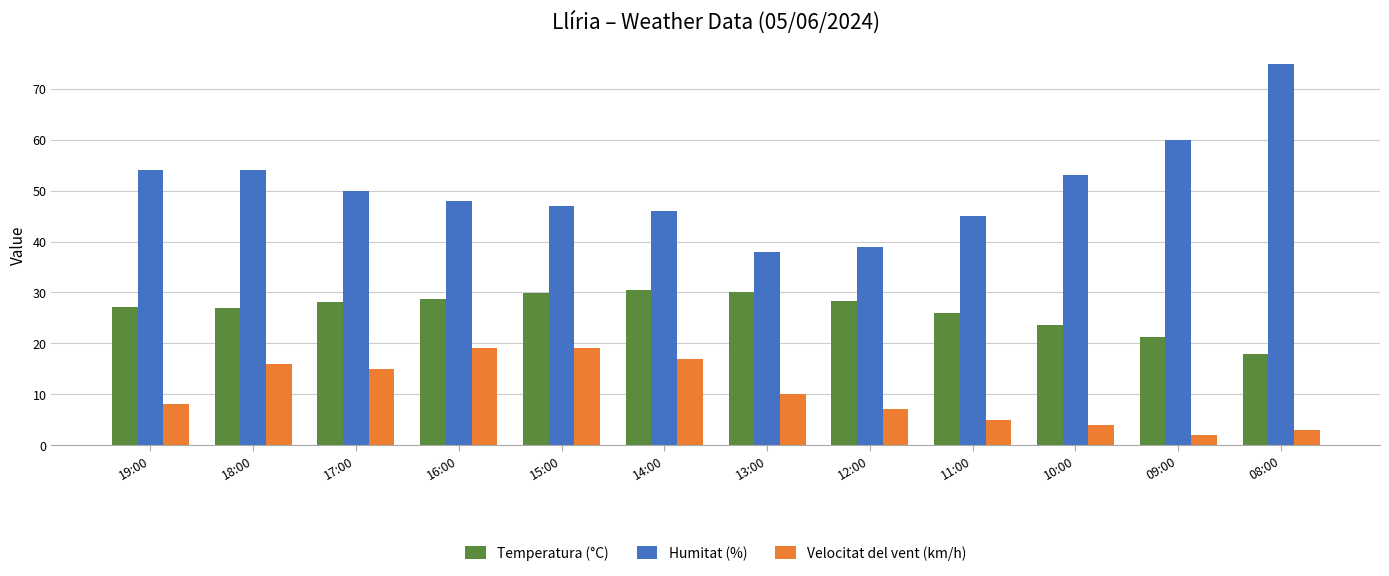

Which series has the largest total across all categories?

Humitat (%)